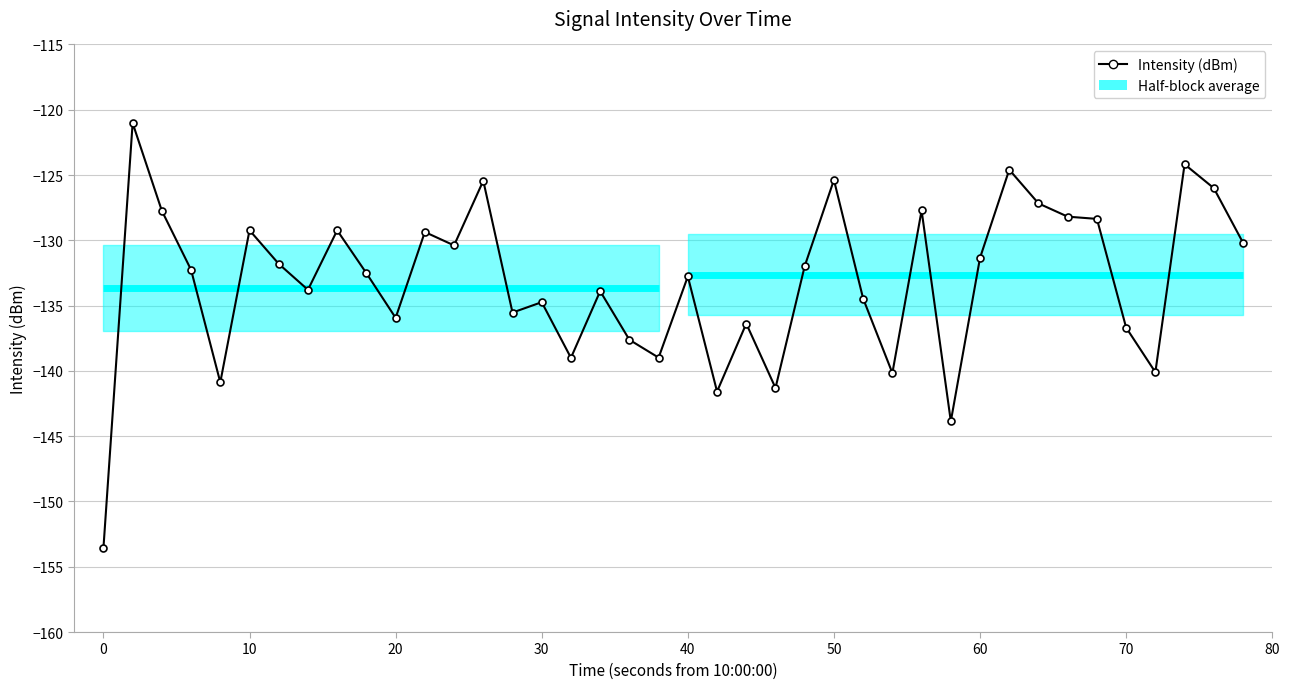

How many data points are less than -132?

21